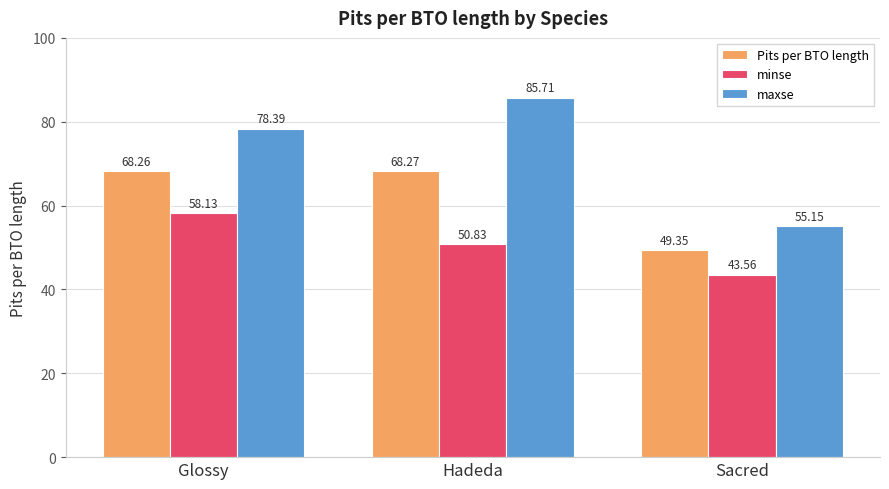

At how many categories does at least one series exceed 54?

3